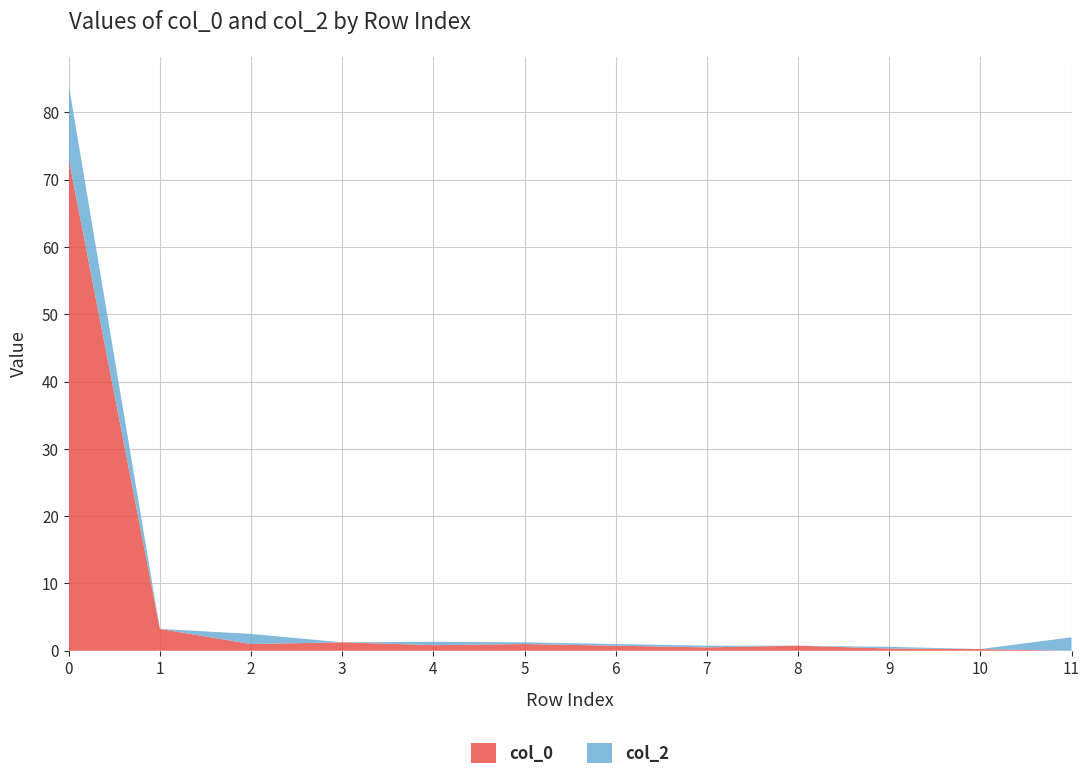

Reading left to right, list all the values displayed in this chart.

col_0: 73.1	3.2	1.0	1.2	0.8	1.0	0.8	0.5	0.8	0.3	0.2	0.0
col_2: 11.0	0.0	1.5	0.0	0.5	0.2	0.2	0.2	0.0	0.2	0.0	2.0